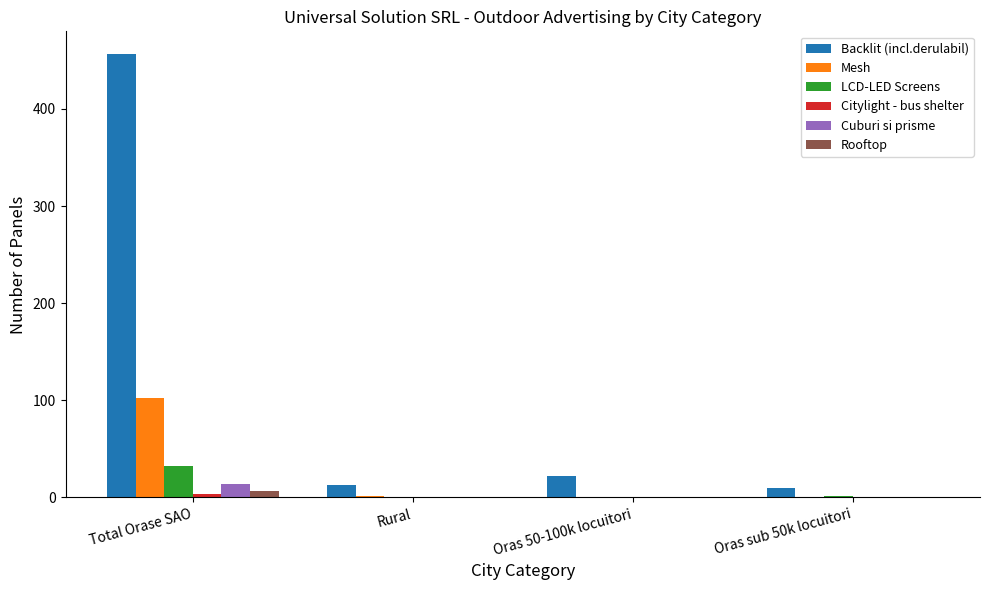

Are the bars horizontal?

No